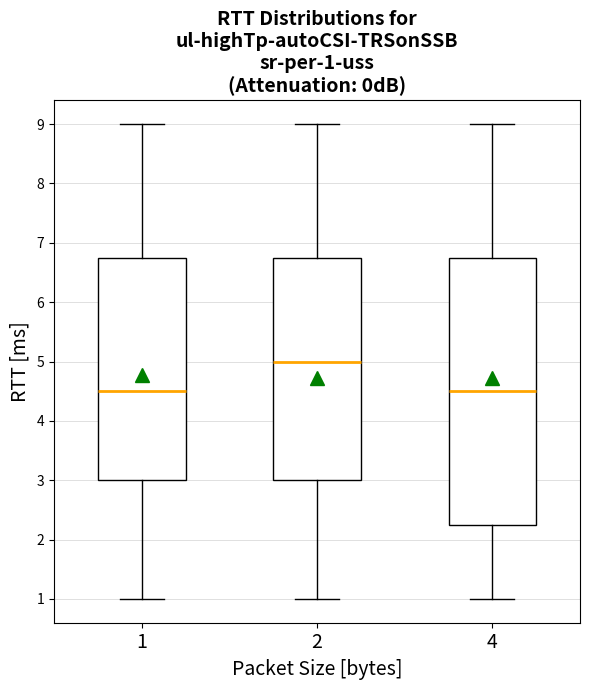

Comparing the boxes themselves (not the whiskers), which one is the tallest?

4